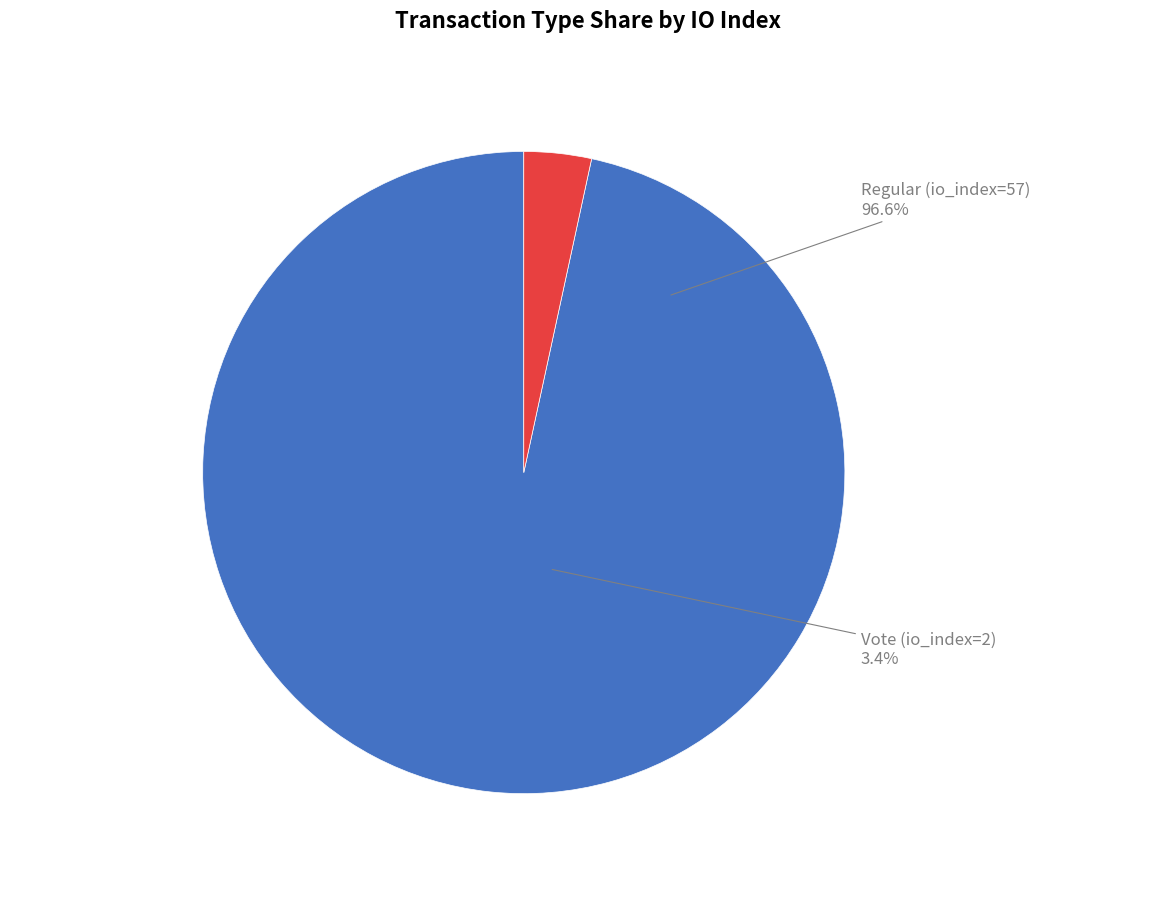

Is it true that Vote (io_index=2) is 1% of the pie?

False